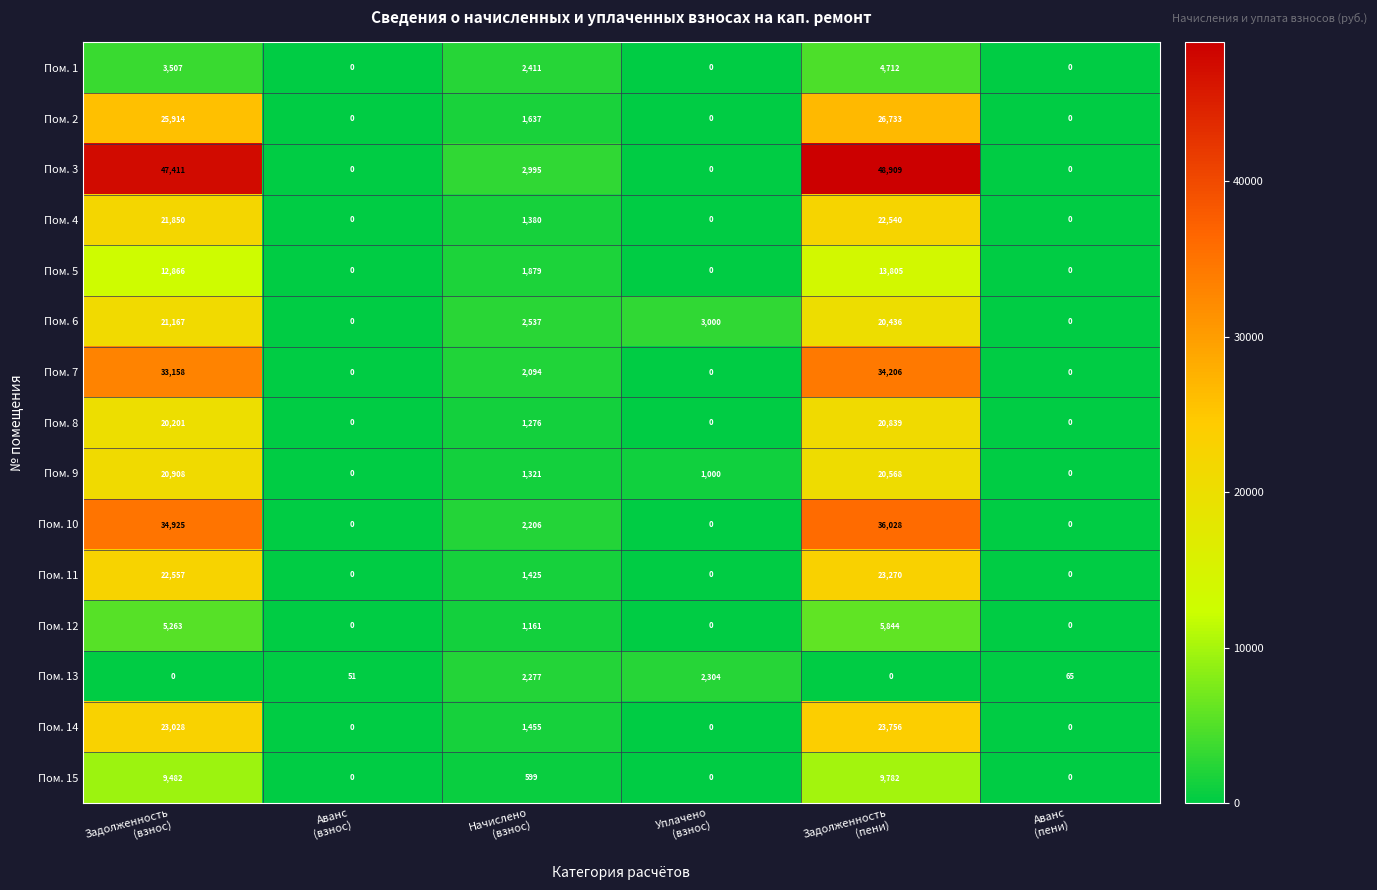

What is the difference between the maximum and minimum values in the Пом. 8 series?

20839